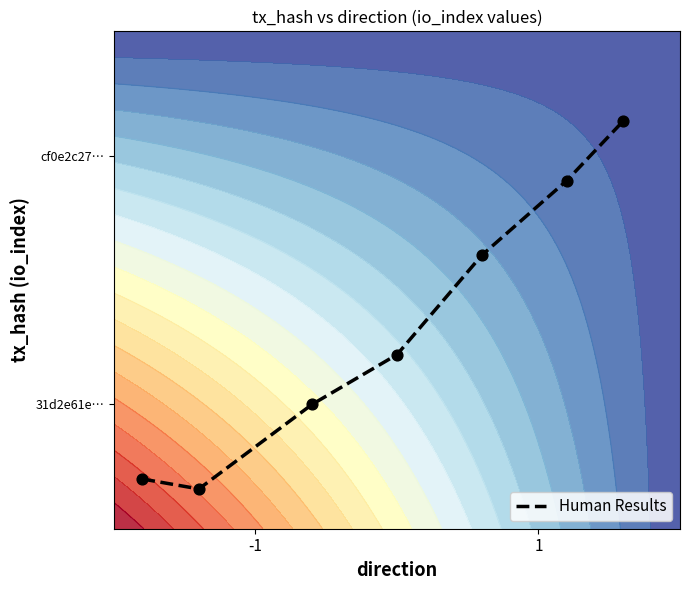

Reading left to right, transcribe all the data shown in this chart.

0.1	0.1	0.2	0.3	0.6	0.7	0.8